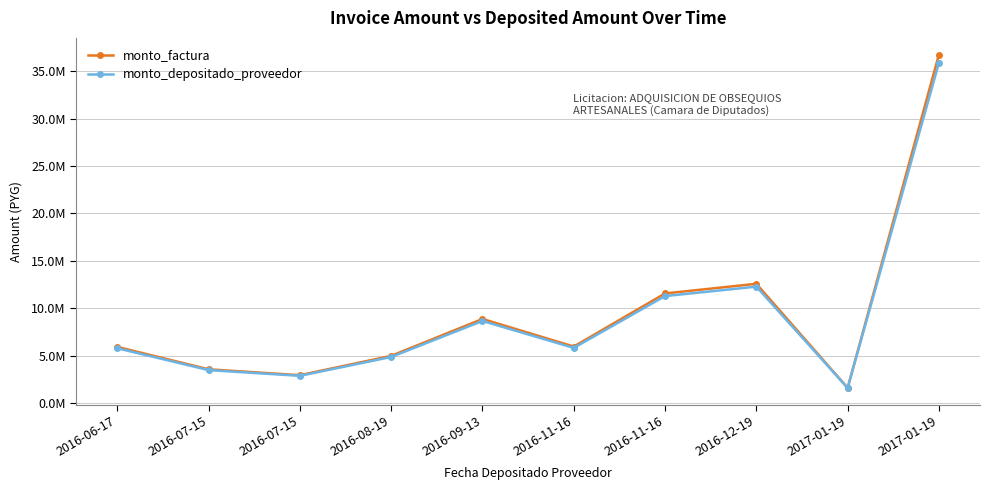

Which category has the highest value in the monto_factura series?

2017-01-19